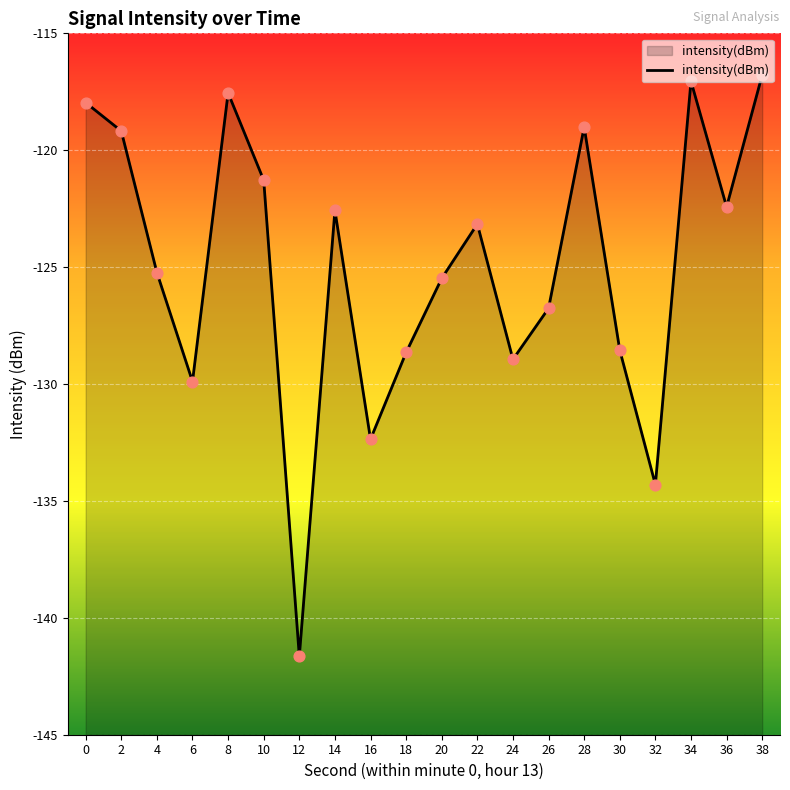

Which has a higher value, 22 or 32?

22